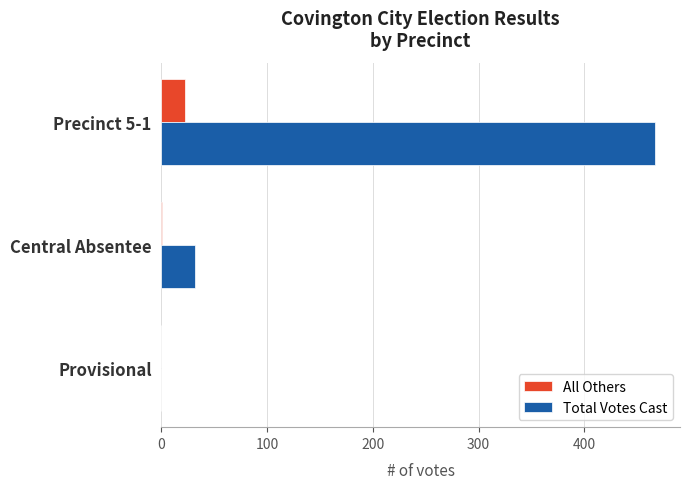

How many positive values does the Total Votes Cast series have?

2